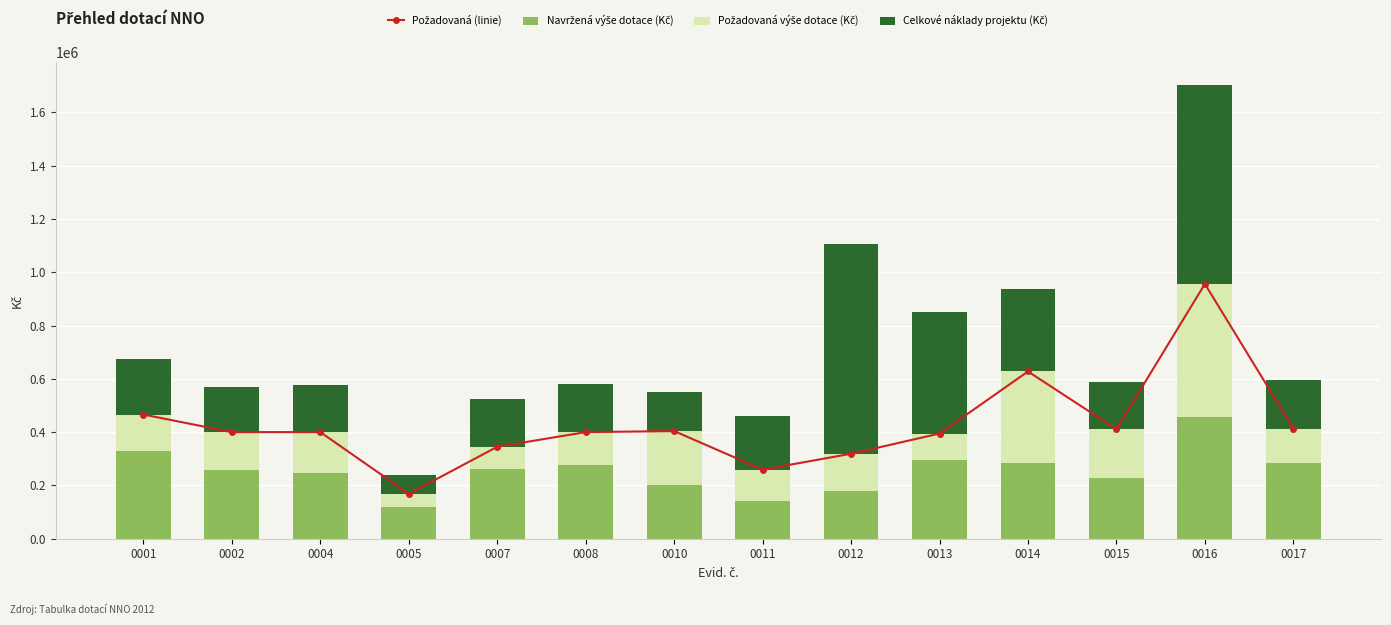

Which category has the highest value in the Navržená výše dotace (Kč) series?

0016